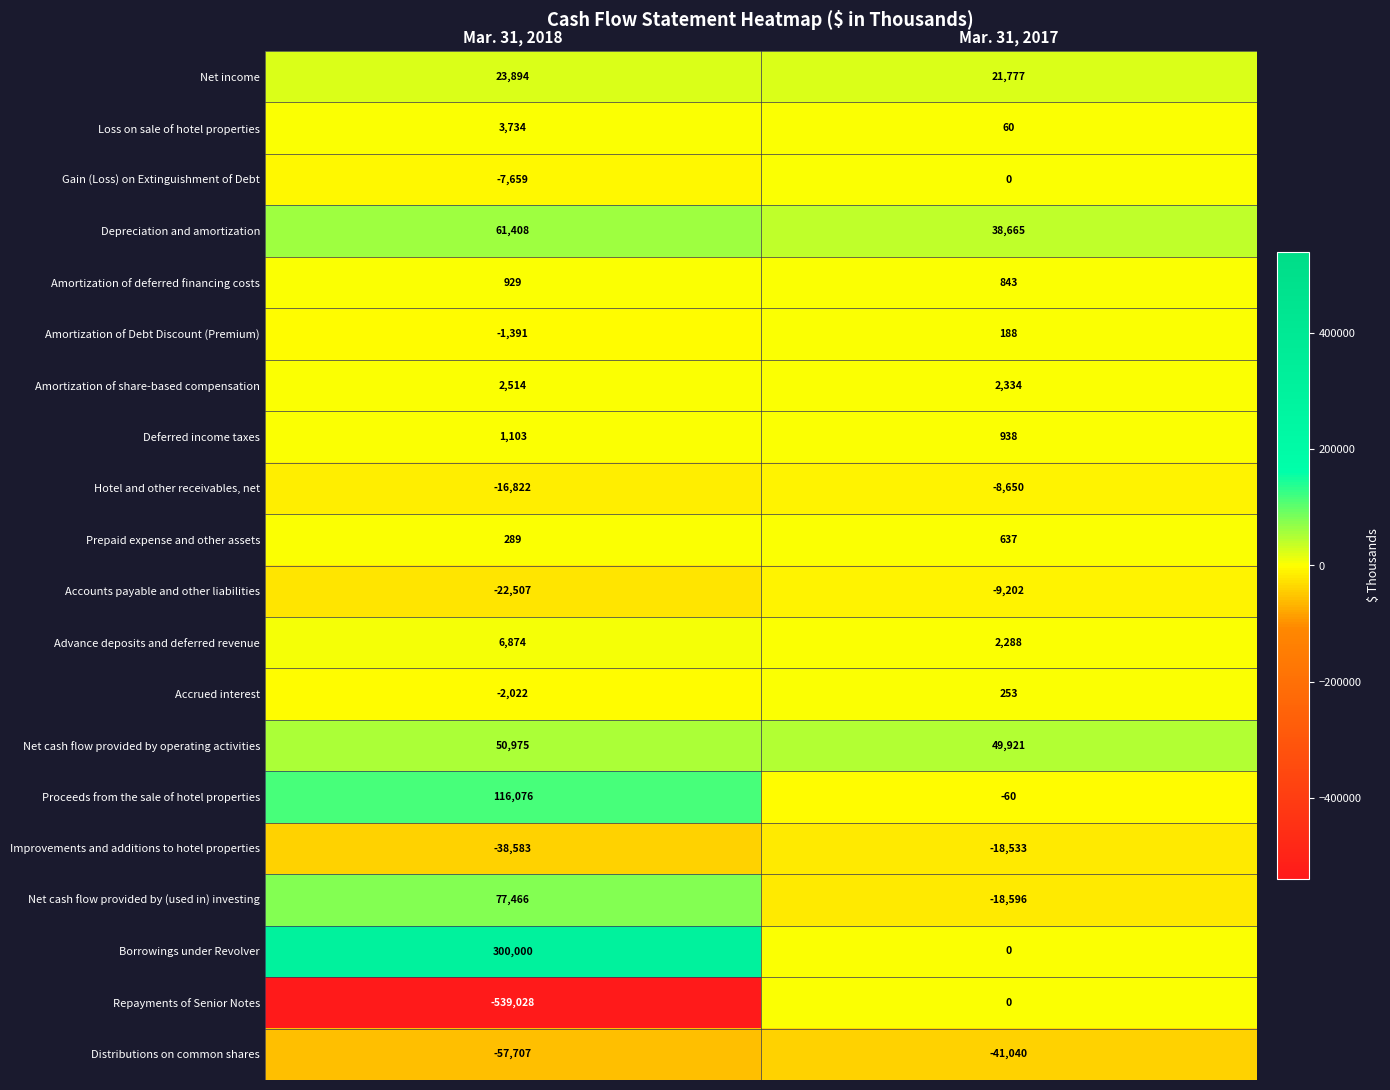

What is the difference between the maximum and minimum values in the Accounts payable and other liabilities series?

13305